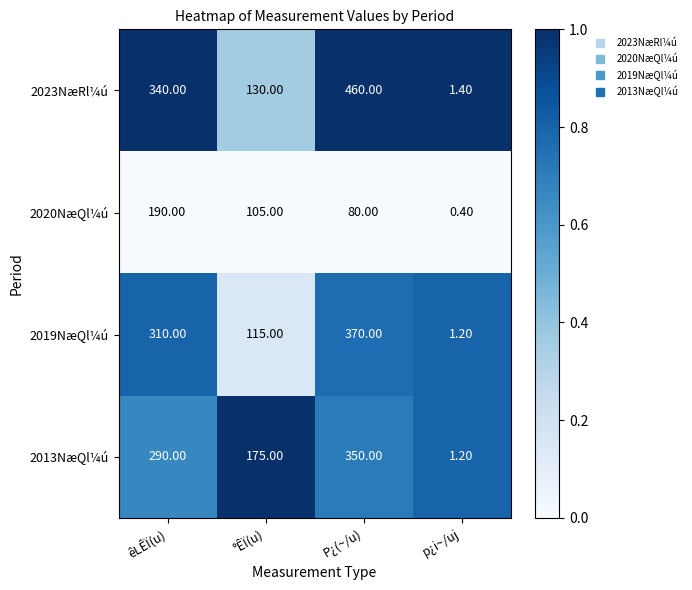

What is the total value across all series at P¿(~/u)?

1260.0